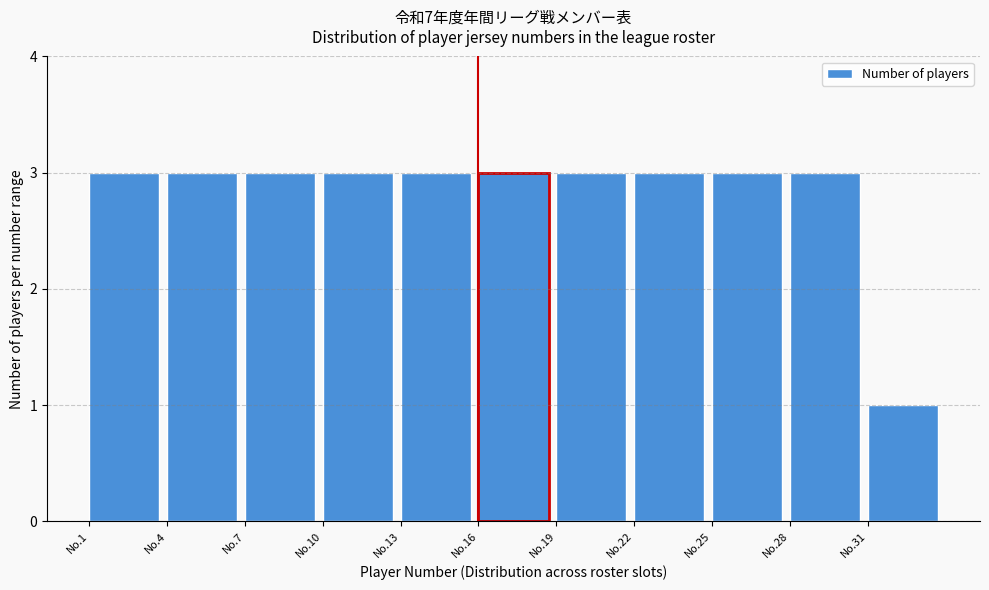

Reading right to left, extract all data points from this chart.

No.31=1	No.28=3	No.25=3	No.22=3	No.19=3	No.16=3	No.13=3	No.10=3	No.7=3	No.4=3	No.1=3